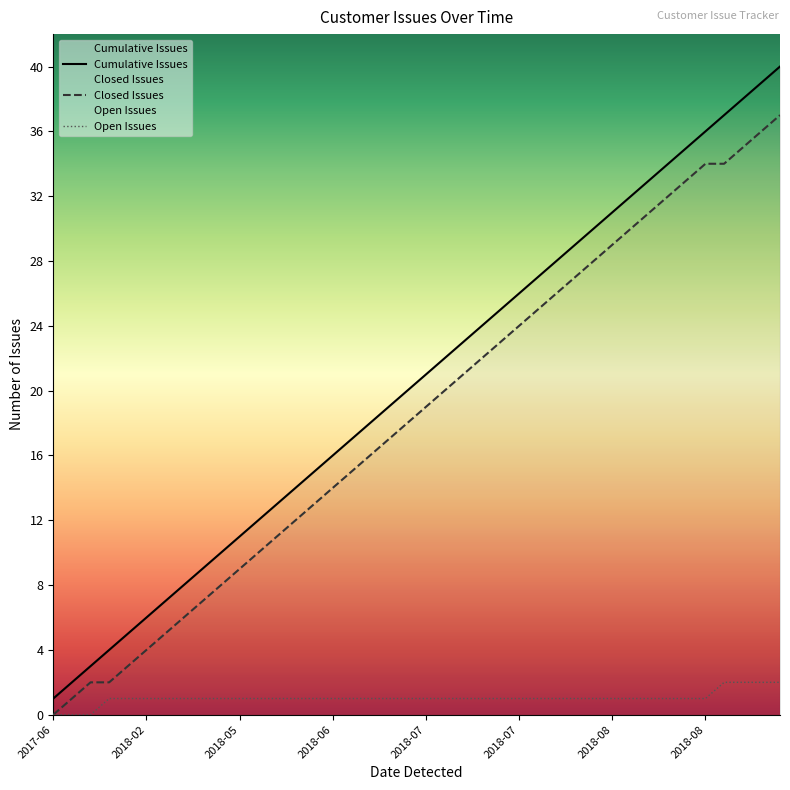

True or false: Closed Issues and Cumulative Issues intersect in this chart.

False